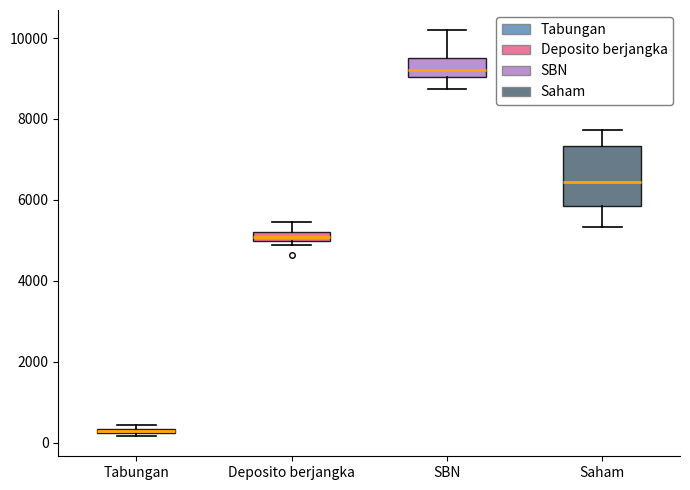

Where does the lower whisker of the box for Saham end on the y-axis? The values are not printed on the chart, so give them approximately, as read against the axis.

5400